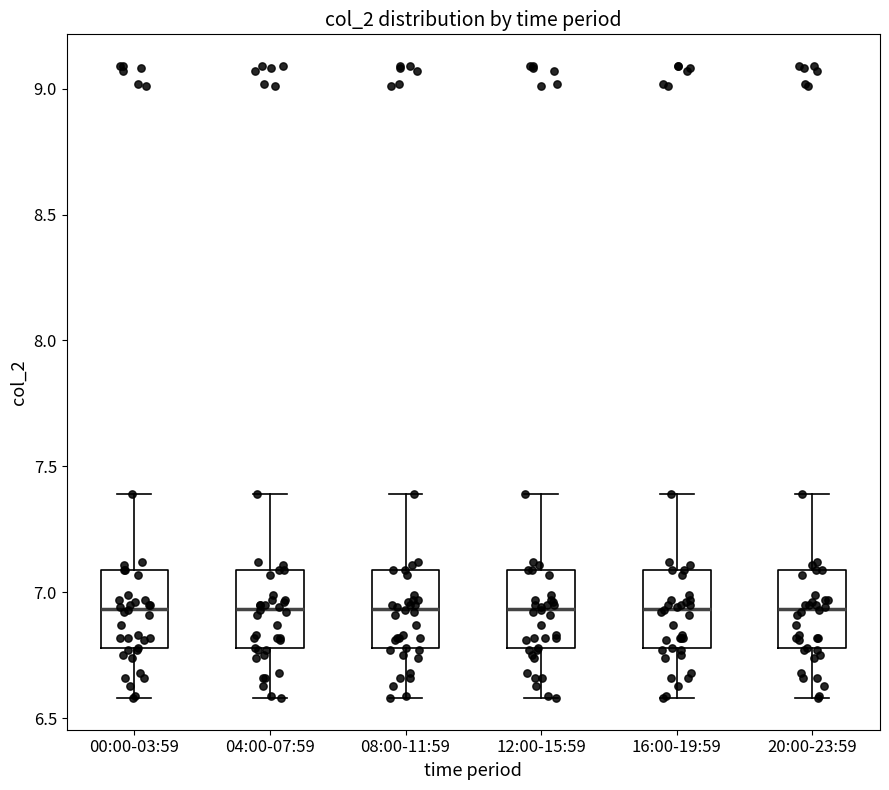

Where is the upper edge of the box for 08:00-11:59 on the y-axis? The values are not printed on the chart, so give them approximately, as read against the axis.

7.10